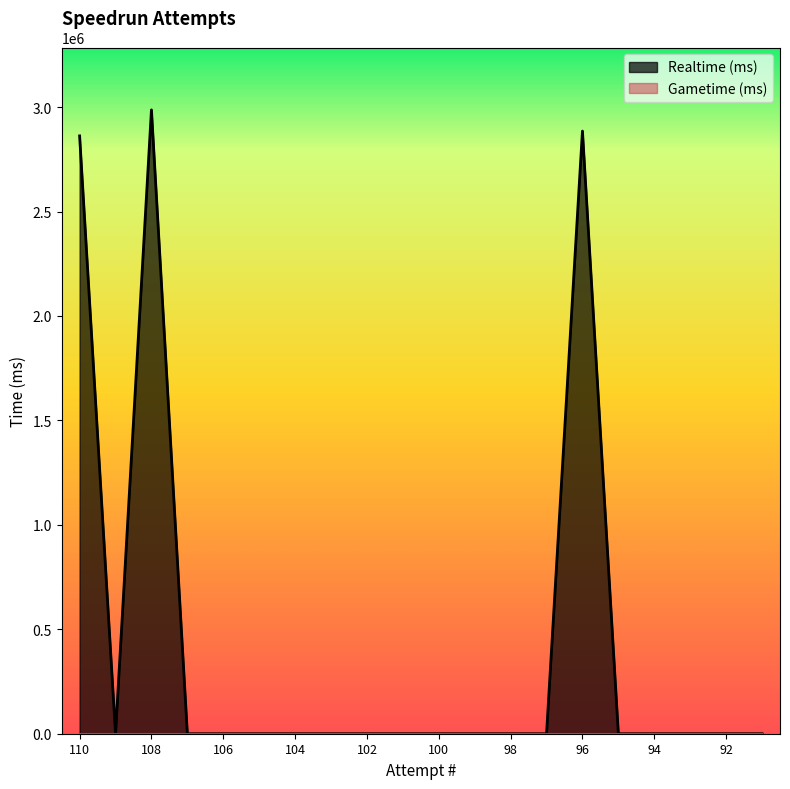

What is the maximum value shown in the chart?

2986489